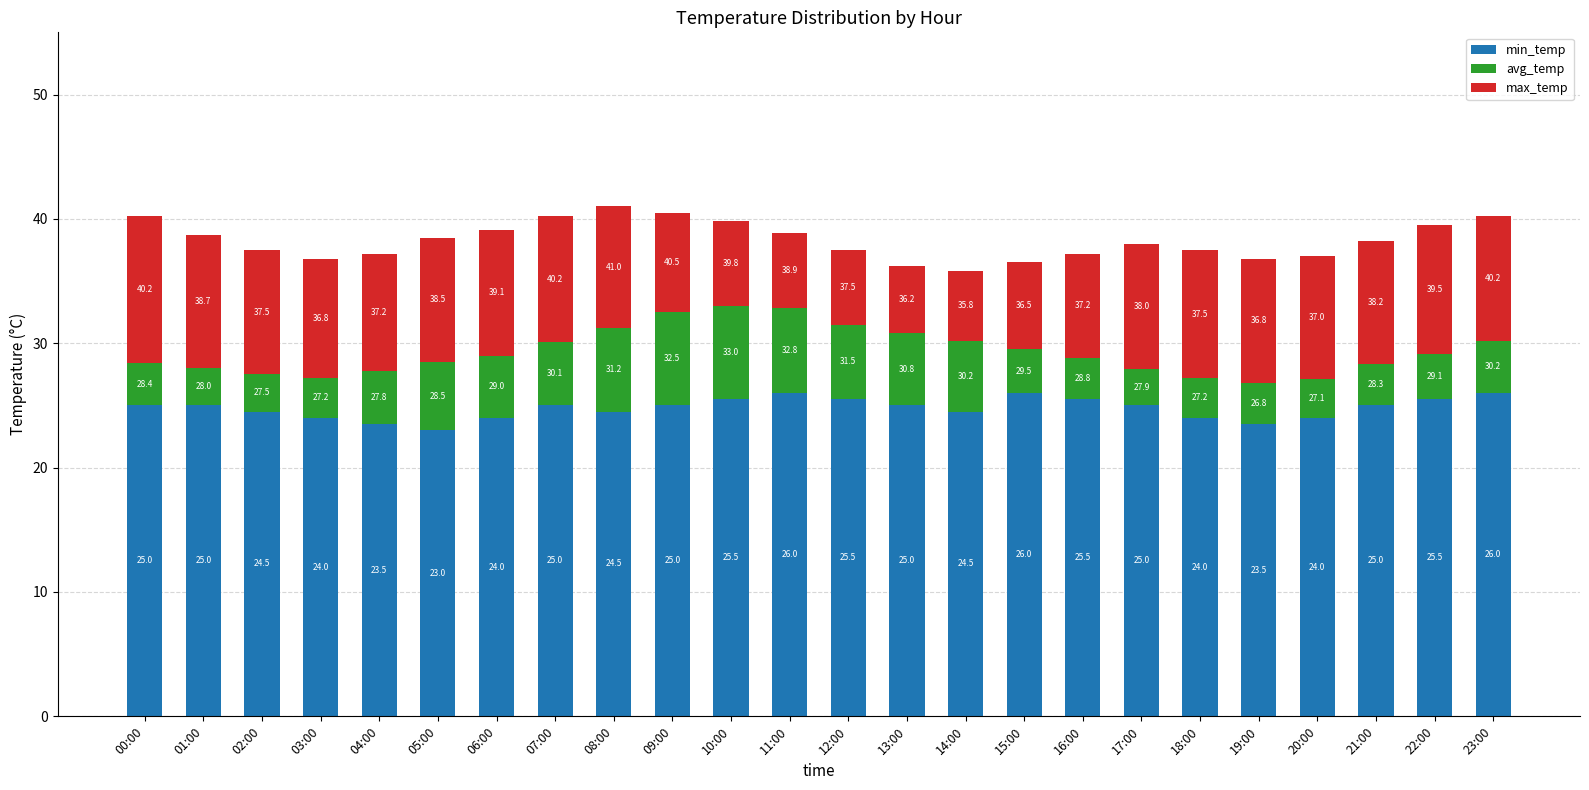

Are the bars grouped side by side (vs. stacked)?

No